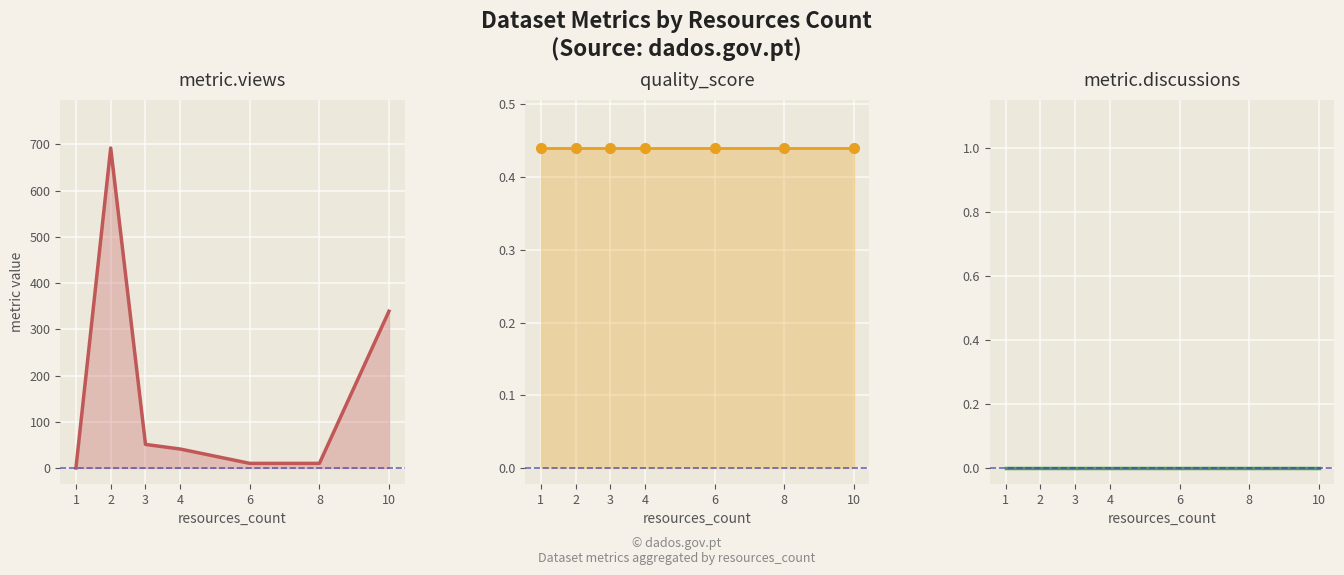

Does the chart display data point markers on the line(s)?

No